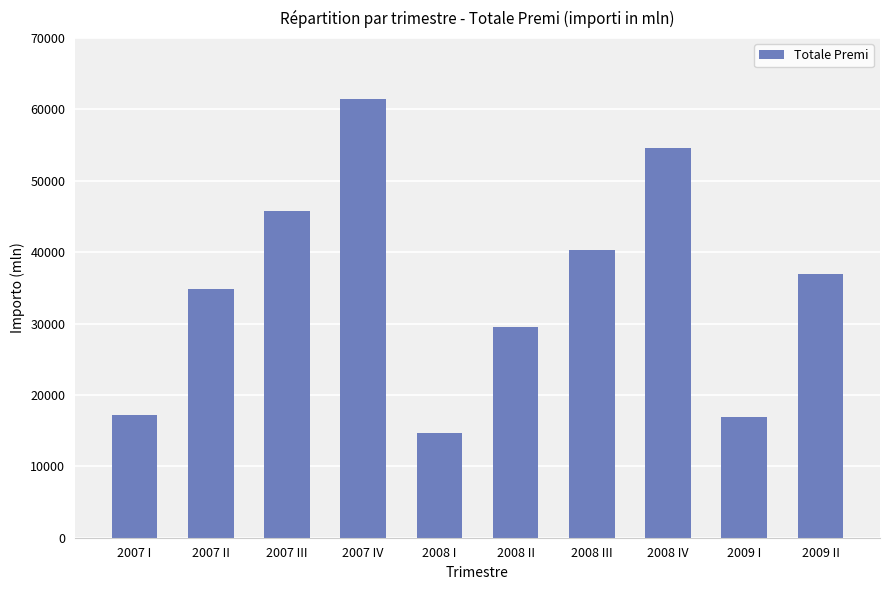

At which label does the data first exceed 36926?

2007 III